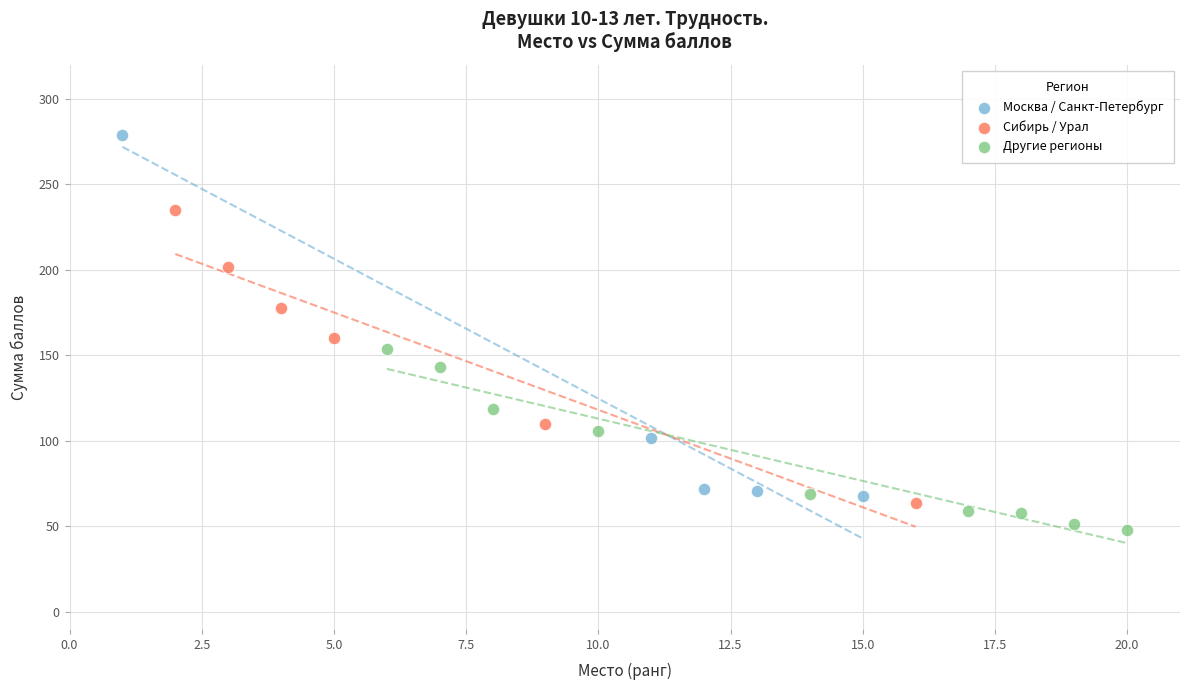

Which series contains the lowest Y value?

Другие регионы